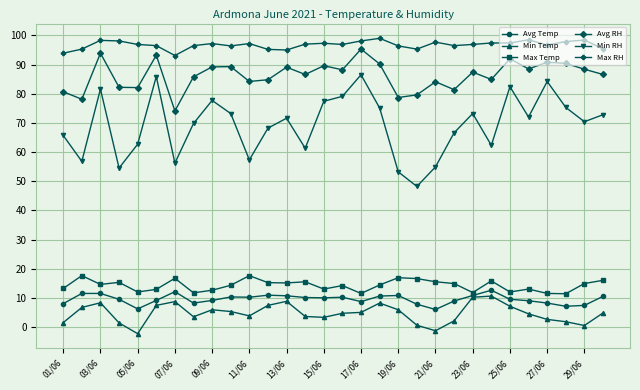

True or false: Avg Temp and Avg RH cross at least once.

False